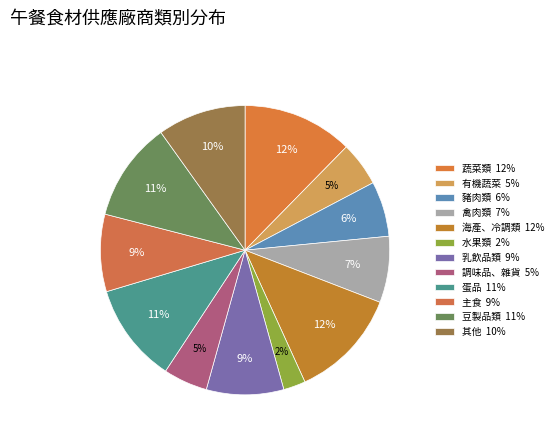

To the nearest percent, what is the difference between the largest and smallest slice percentages?

10%